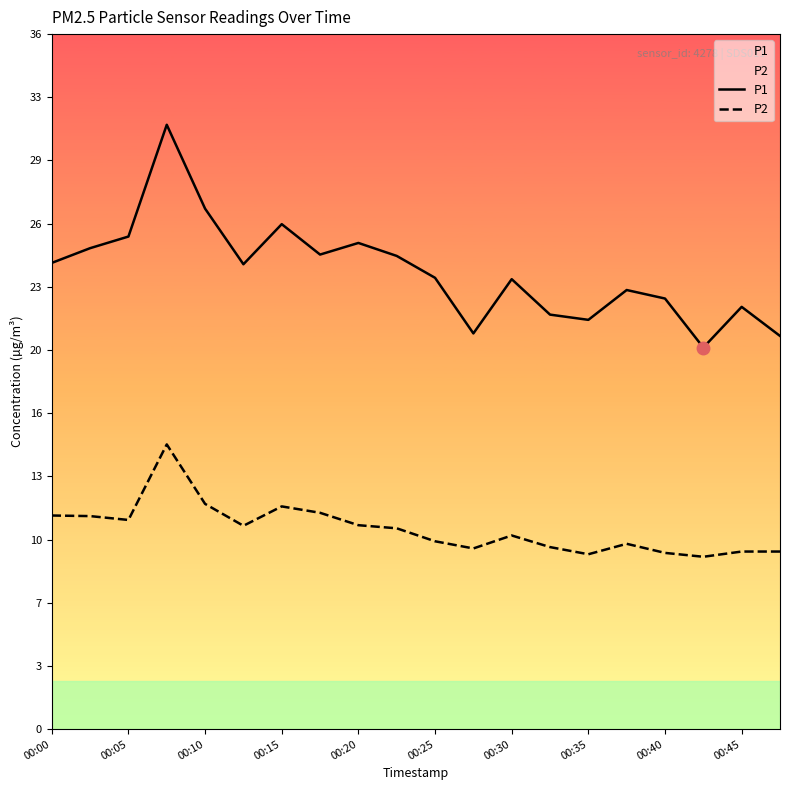

True or false: P1 and P2 intersect in this chart.

False